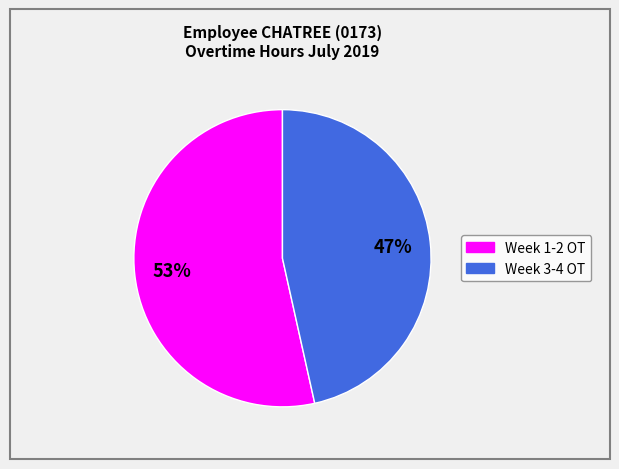

How many segments does this pie chart have?

2